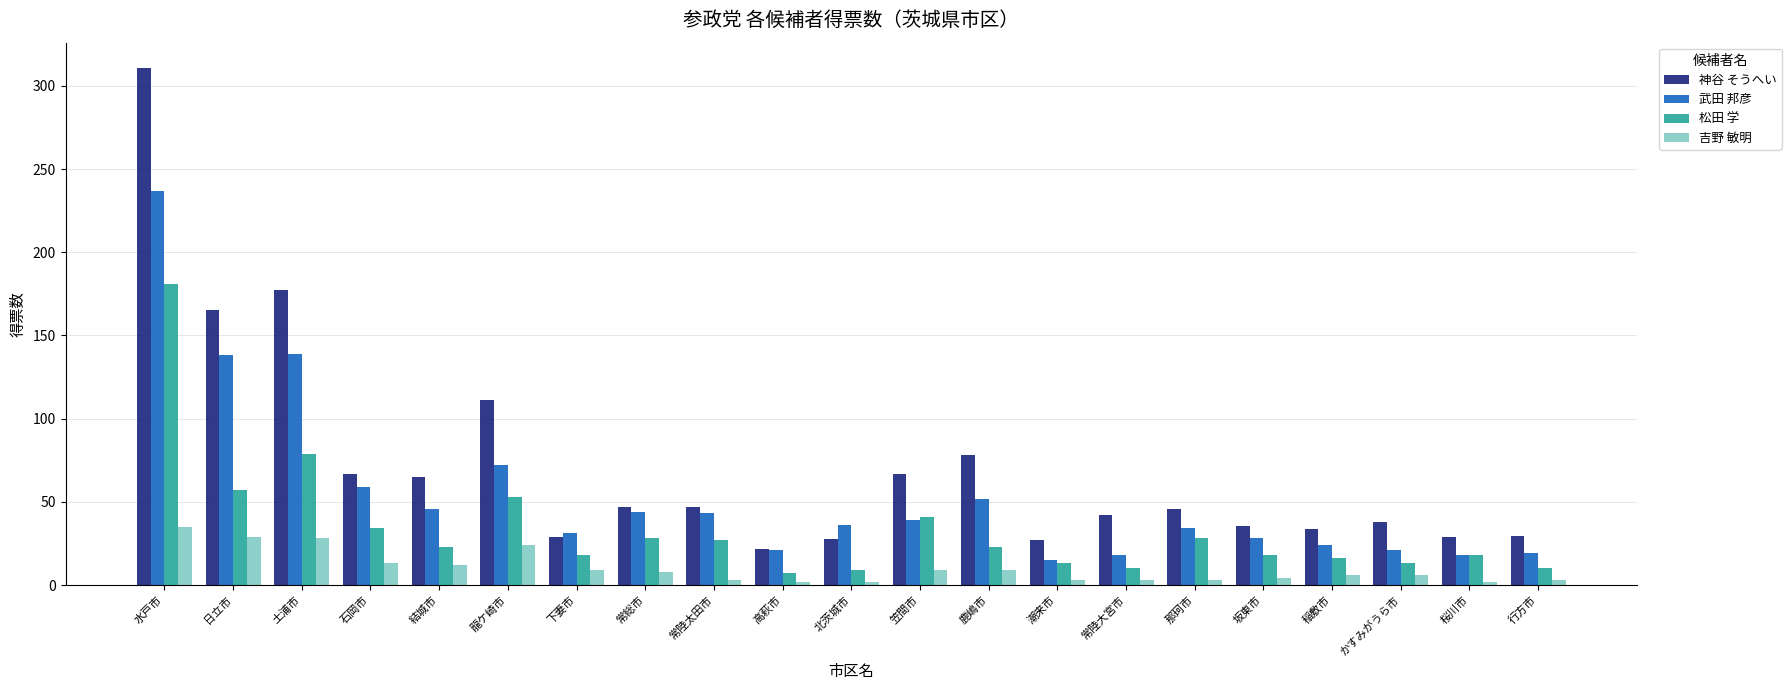

List the series in order of their overall mean, lowest first.

吉野 敏明, 松田 学, 武田 邦彦, 神谷 そうへい